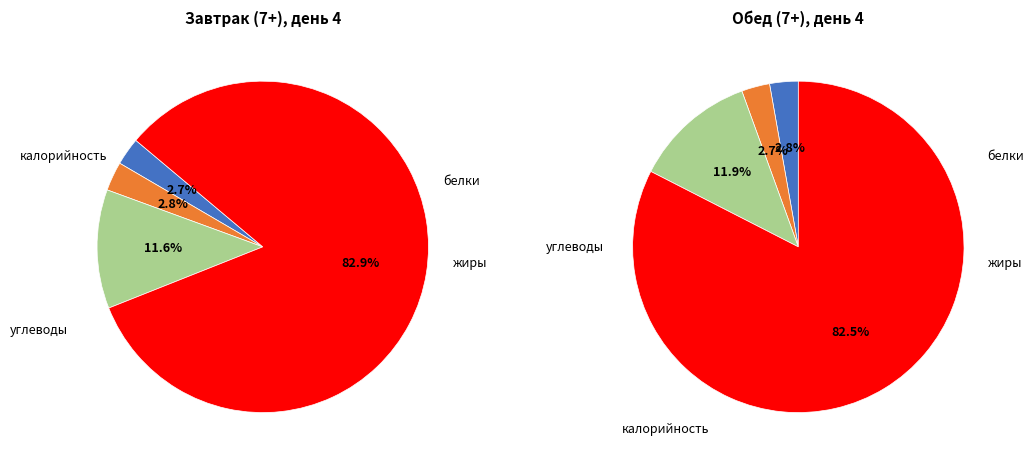

At 2, list the series in order from smallest to largest.

завтрак (7+), обед (7+)